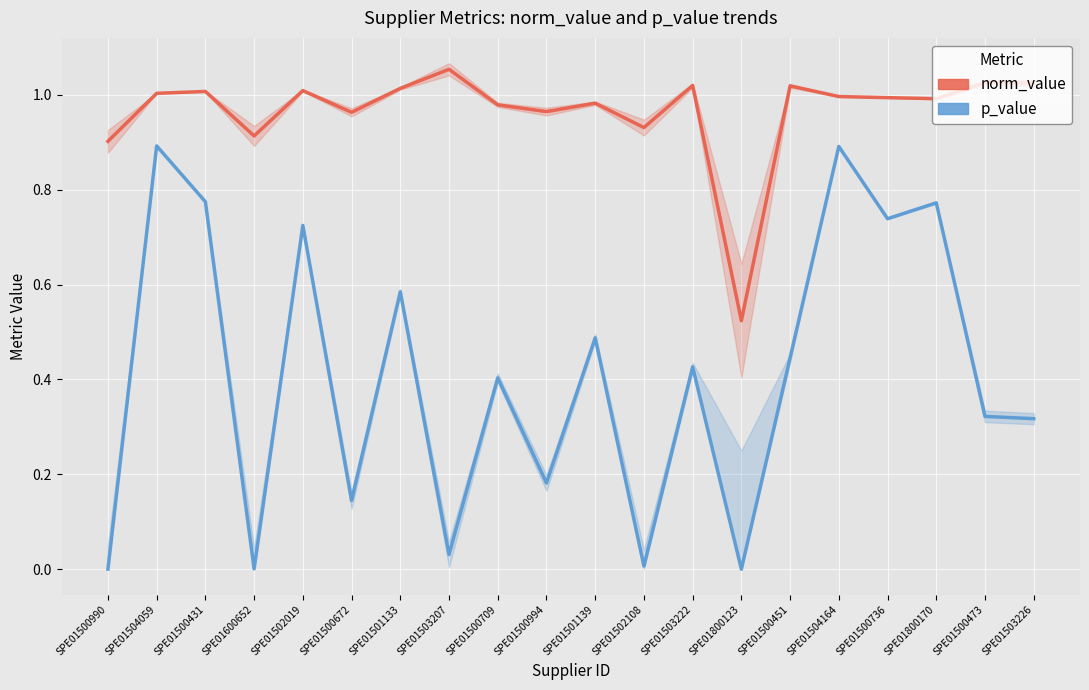

Count the number of categories in the chart.

20